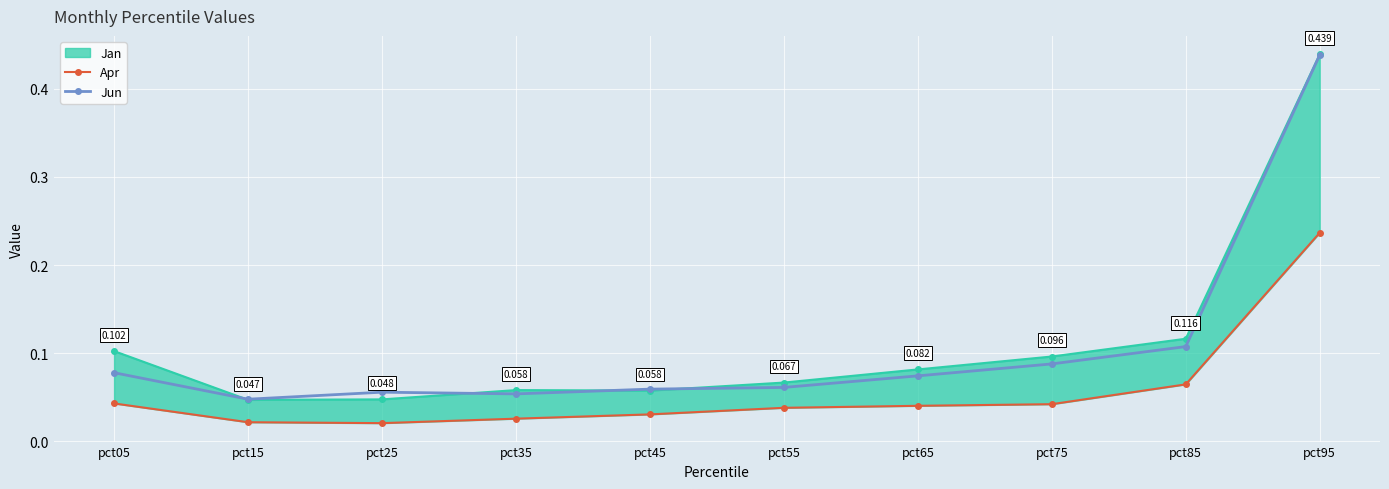

True or false: Jun has more than 0 points higher than both neighbors.

True